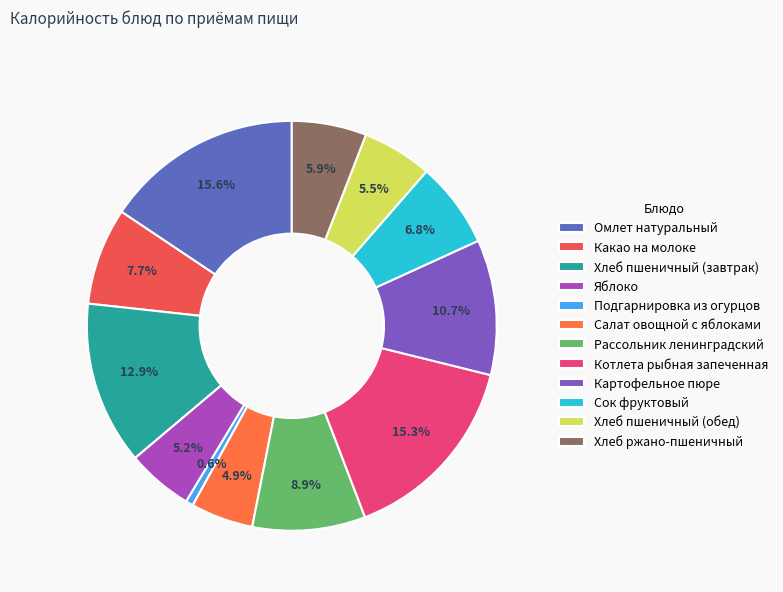

The Подгарнировка из огурцов slice represents 1% of the pie. True or false?

True